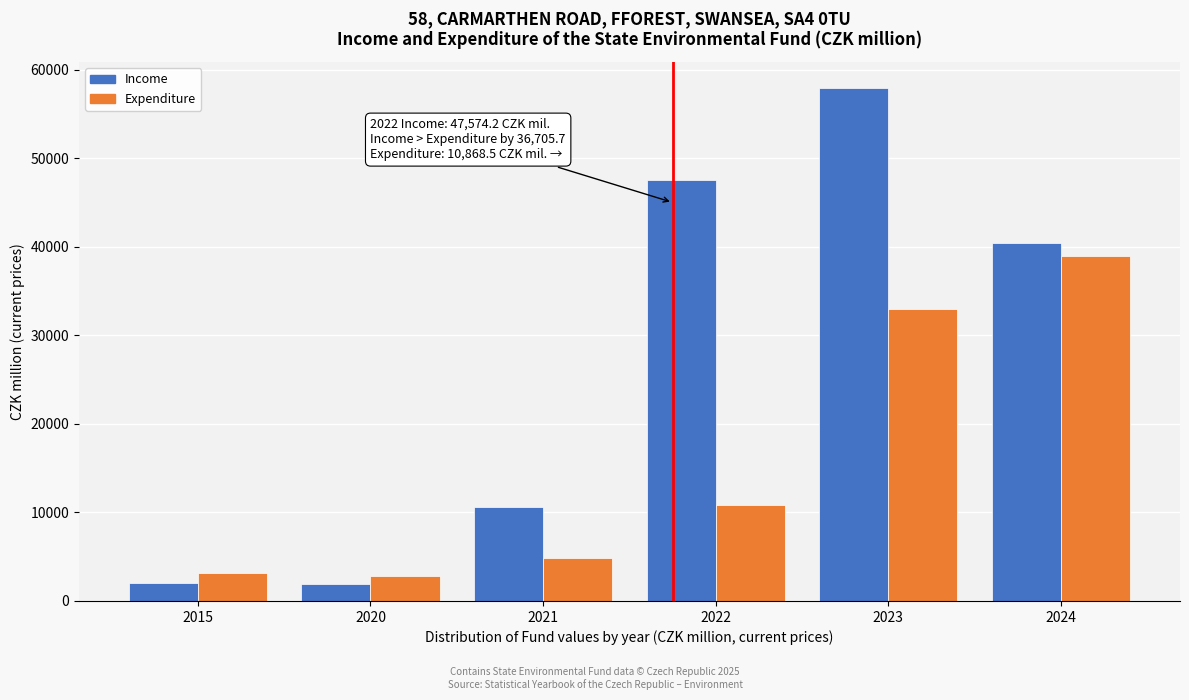

What is the difference between the second highest and minimum values in the Expenditure series?

30229.0